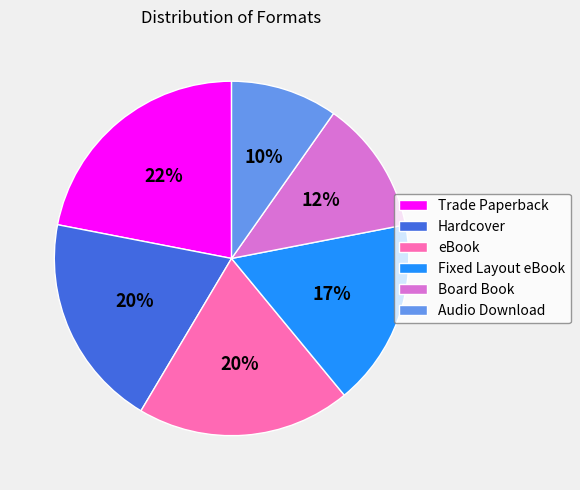

To the nearest percent, what is the combined percentage of Trade Paperback and Board Book?

34%